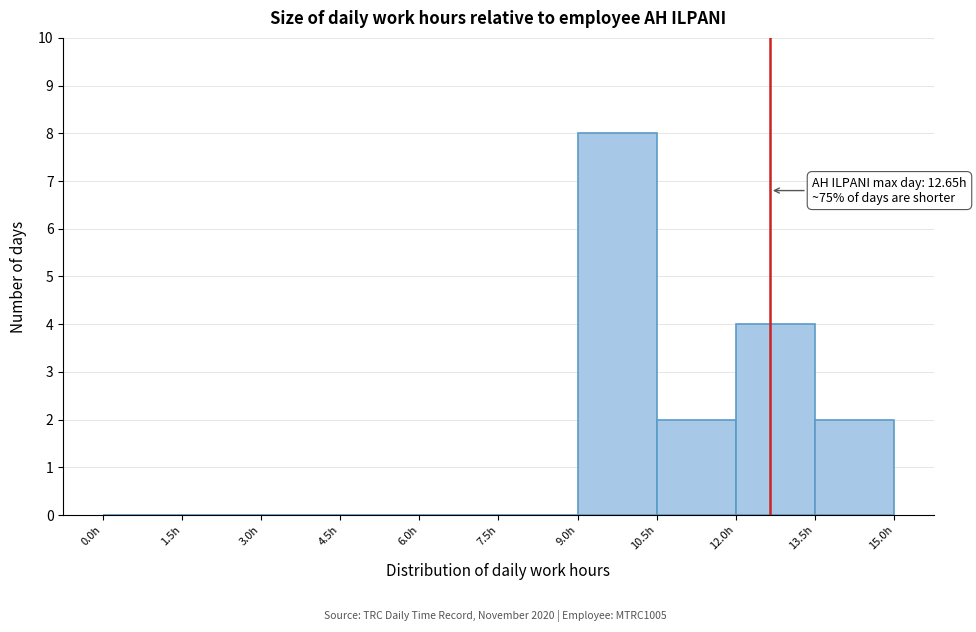

Which range on the x-axis has the tallest bar?

9.0 to 10.5